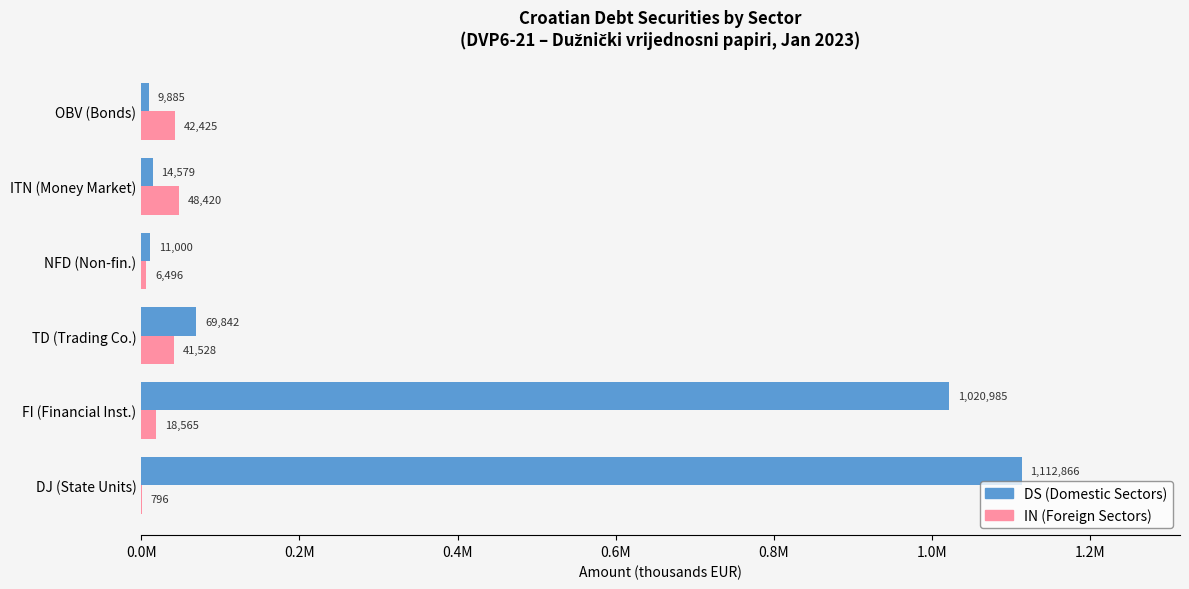

List the series in order of their peak value, lowest first.

IN (Foreign Sectors), DS (Domestic Sectors)